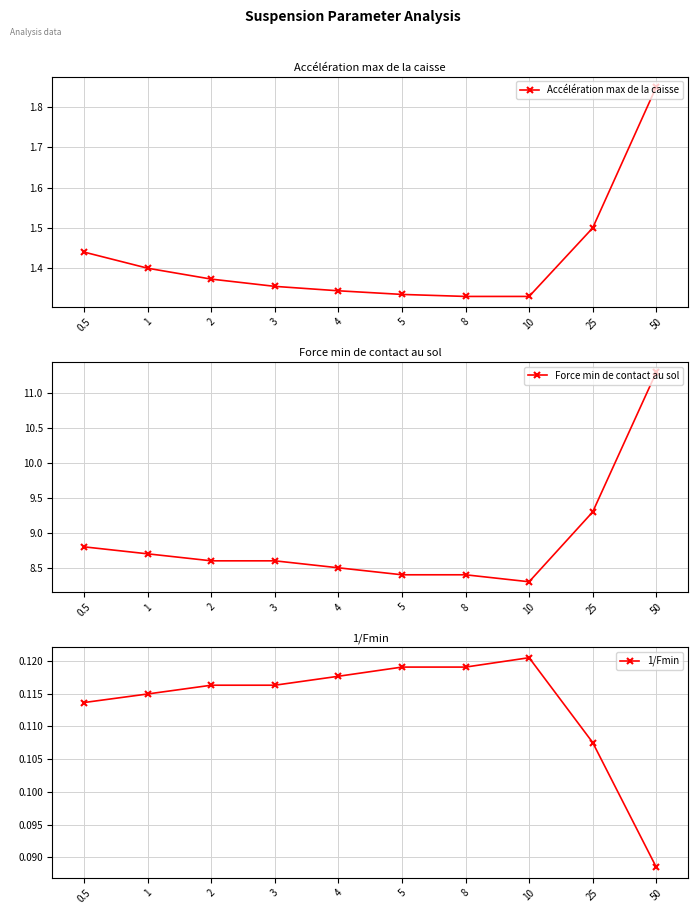

What is the approximate value of Accélération max de la caisse at 8?

1.3